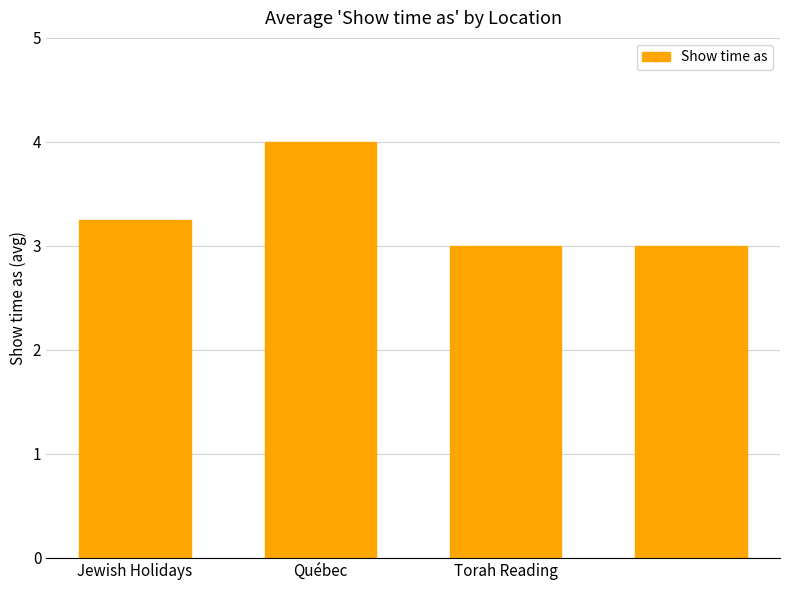

Count the number of categories in the chart.

4